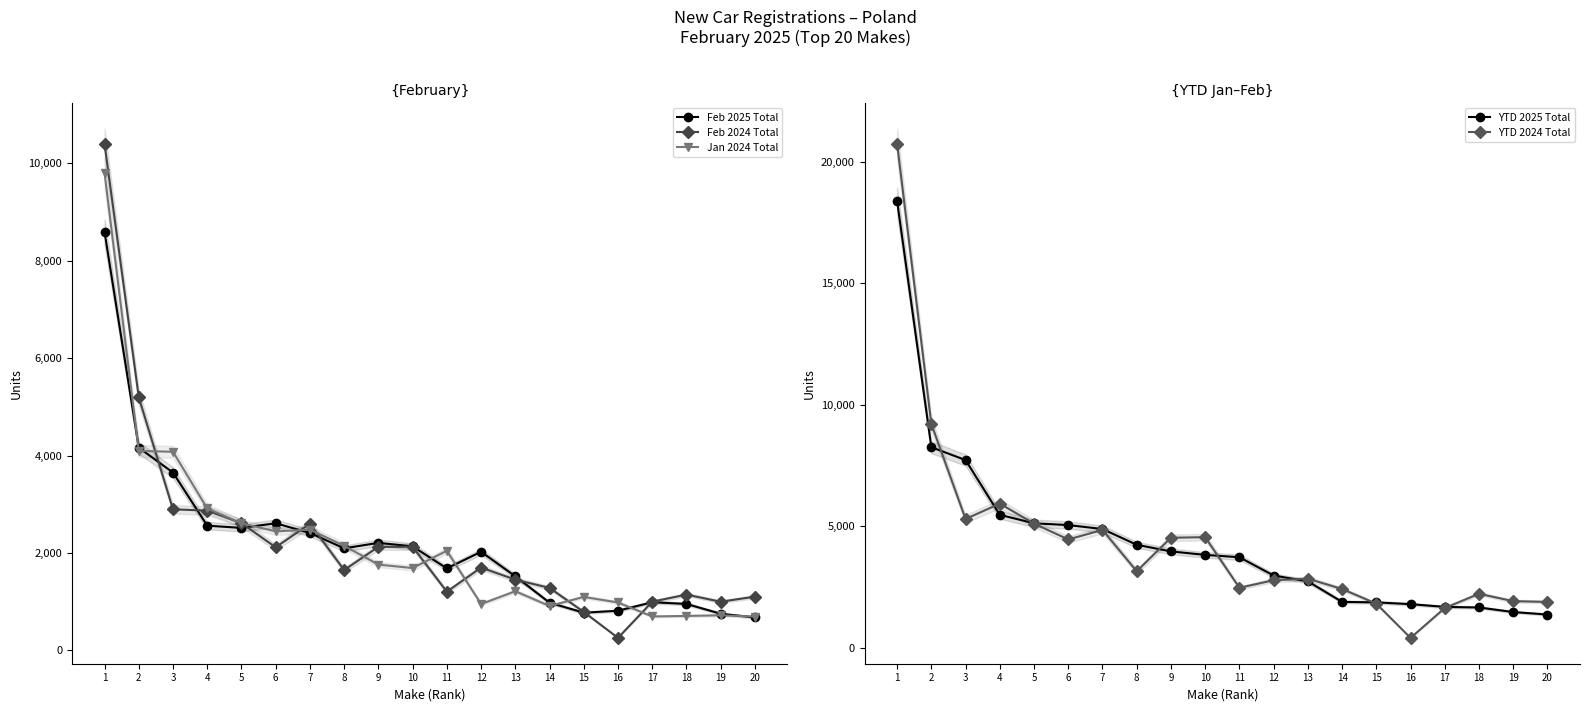

How many lines are shown in the chart?

5